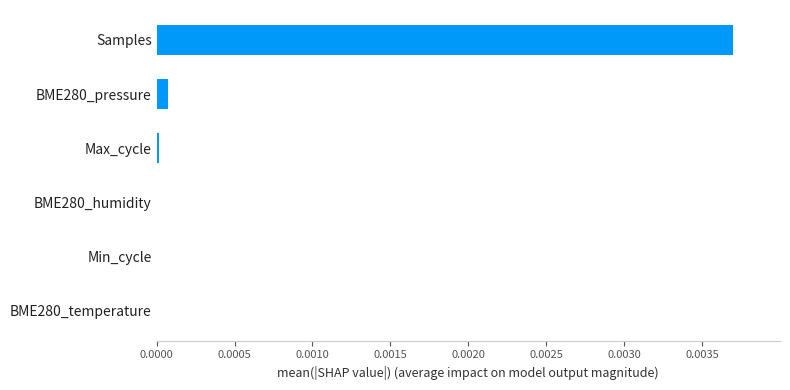

Which category has the highest value across all series?

Samples